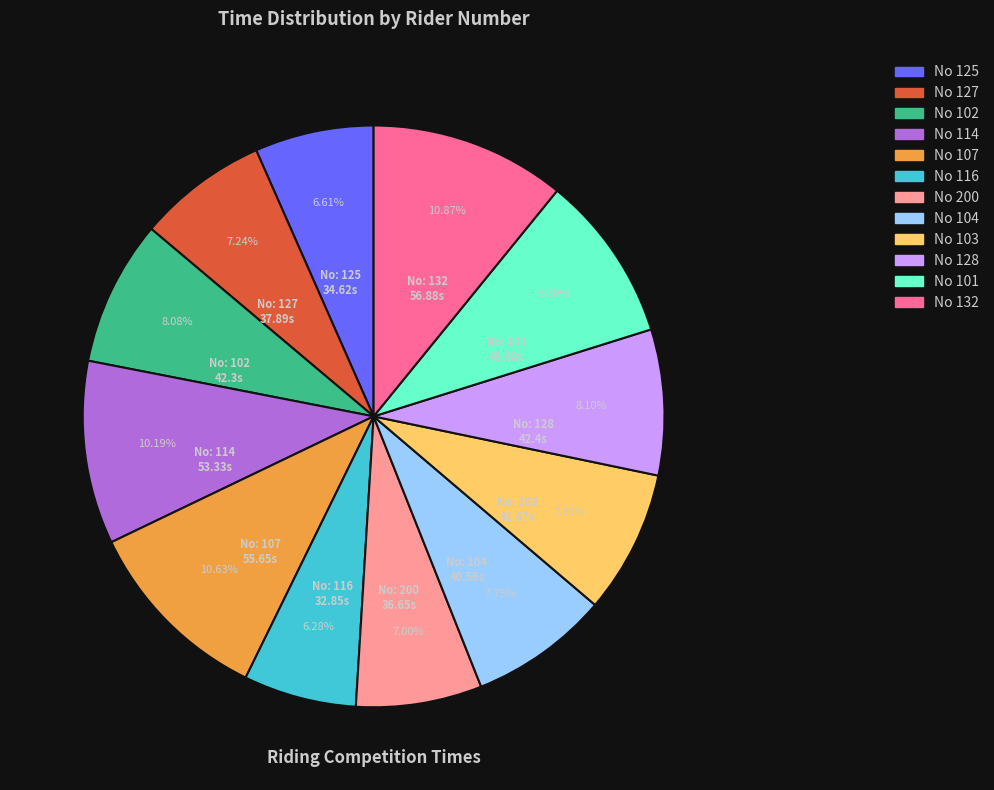

Is there a majority slice in this chart?

No